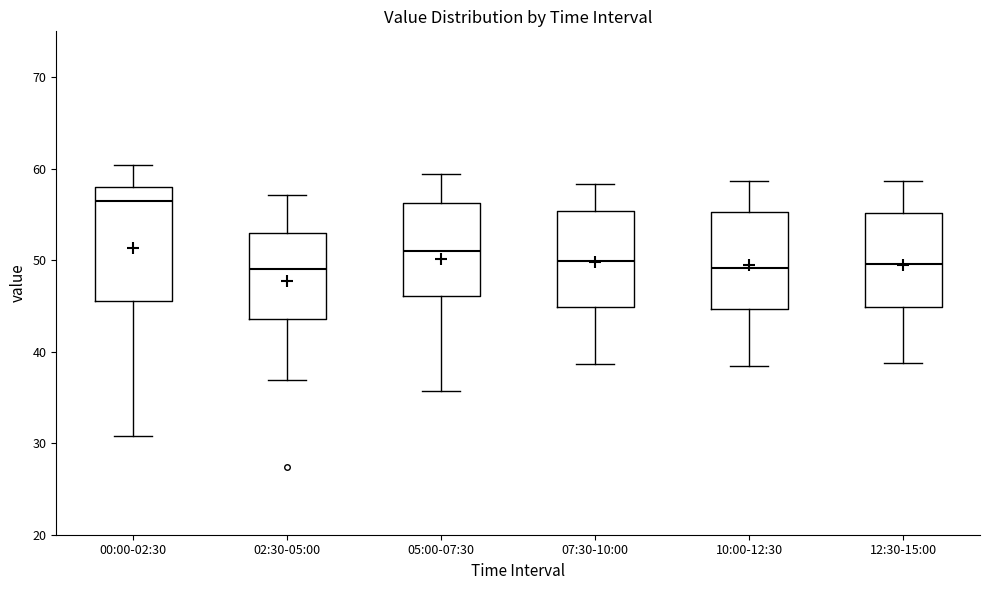

Comparing the boxes themselves (not the whiskers), which one is the tallest?

00:00-02:30